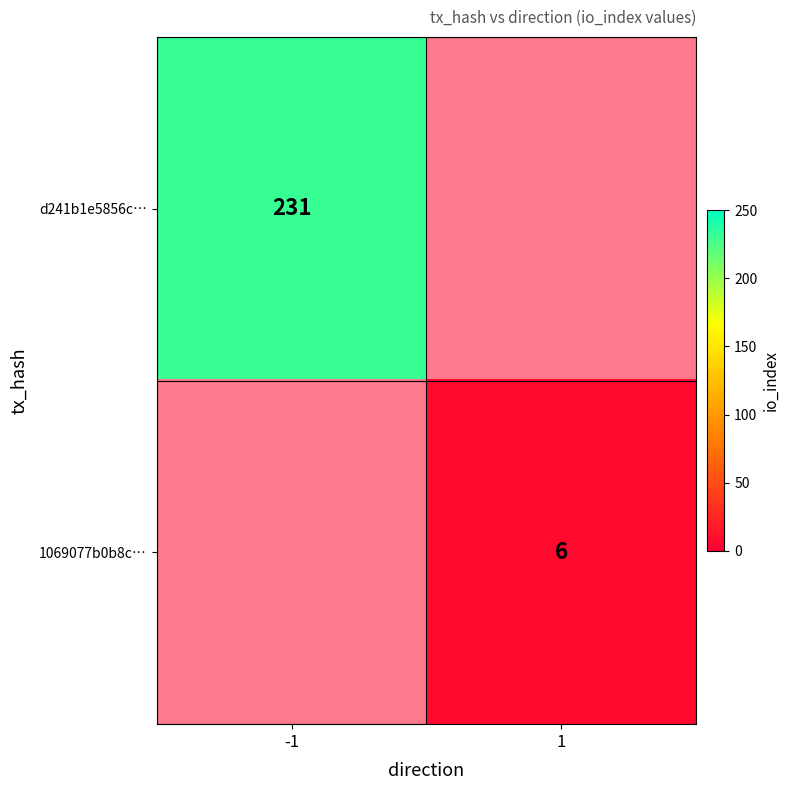

The value of 1069077b0b8c… at 1 is 9. True or false?

False